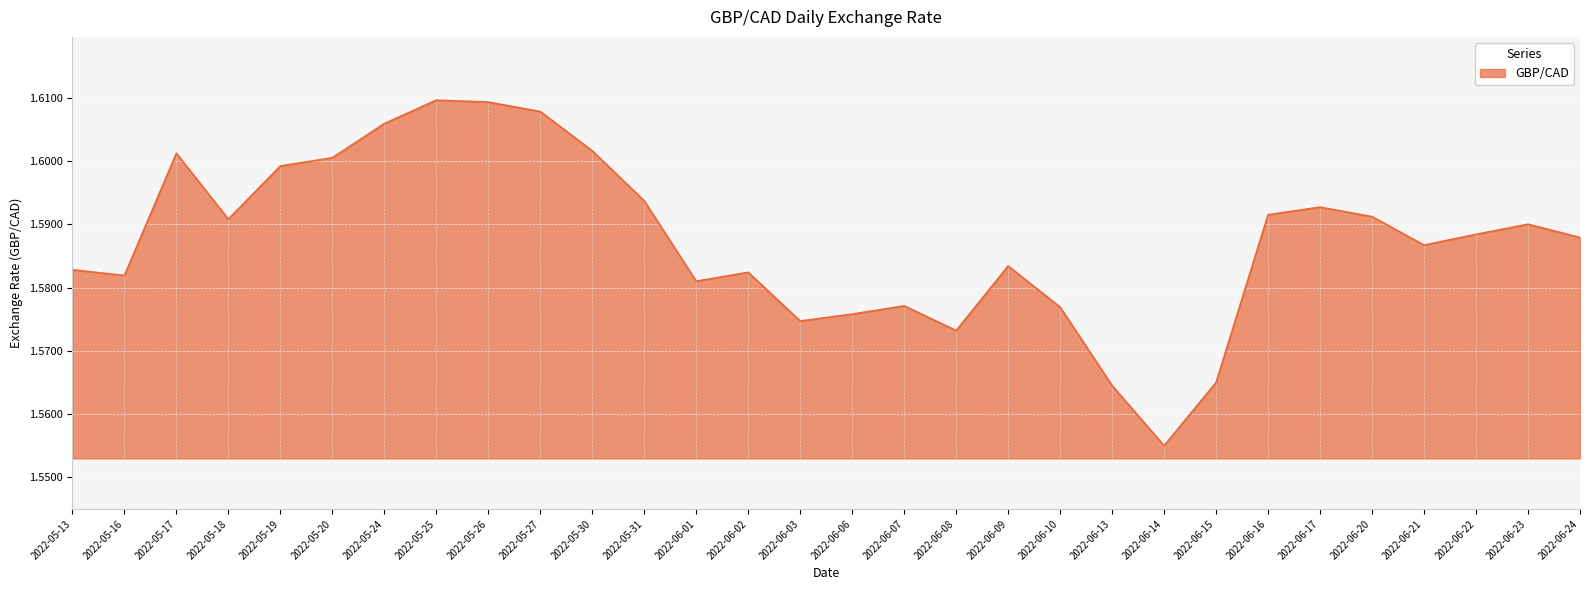

Which label corresponds to the smallest value in the chart?

2022-06-14